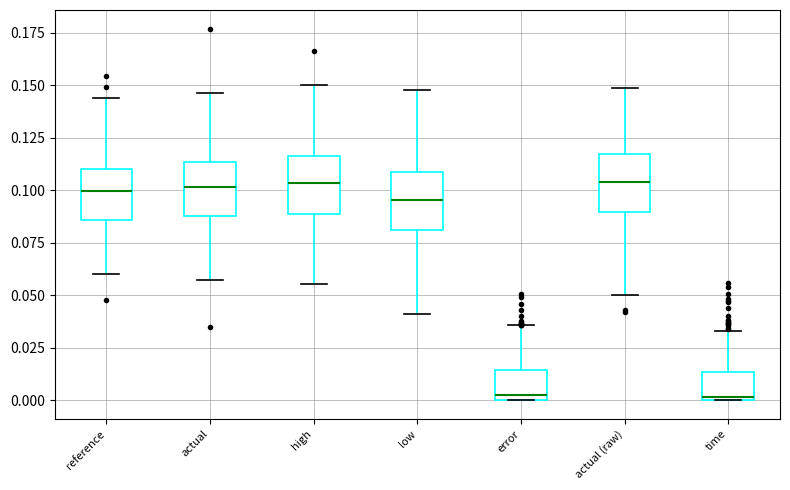

Reading left to right, transcribe this box plot: for each box, give where its median line is, the range the box spans, and where its two whiskers end, as read against the y-axis. The values are not printed on the chart, so give them approximately, as read against the axis.

reference: median 0.100, box 0.085 to 0.110, whiskers 0.060 to 0.145
actual: median 0.100, box 0.090 to 0.115, whiskers 0.060 to 0.145
high: median 0.105, box 0.090 to 0.115, whiskers 0.055 to 0.150
low: median 0.095, box 0.080 to 0.110, whiskers 0.040 to 0.150
error: median 0.005, box 0.000 to 0.015, whiskers 0.000 to 0.035
actual (raw): median 0.105, box 0.090 to 0.115, whiskers 0.050 to 0.150
time: median 0.000 (just above the box's lower edge), box 0.000 to 0.015, whiskers 0.000 to 0.035